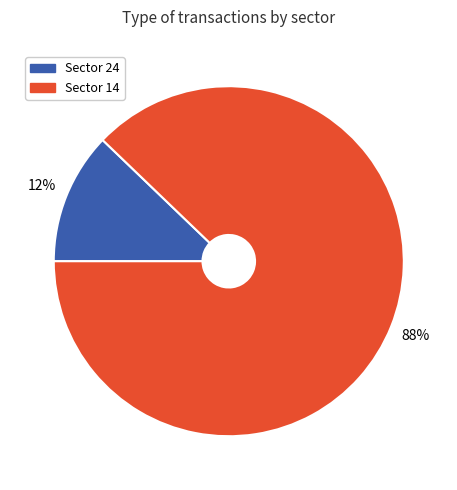

To the nearest percent, what is the average slice percentage?

50%